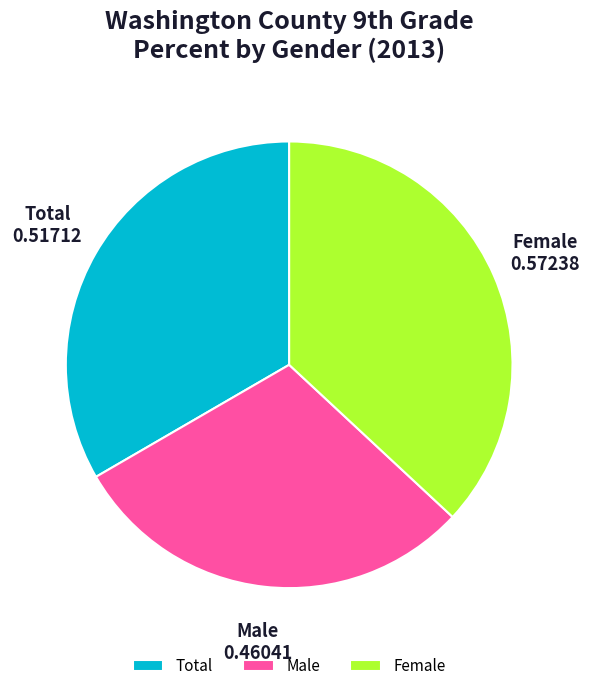

Is the sum of Female and Total greater than half?

Yes